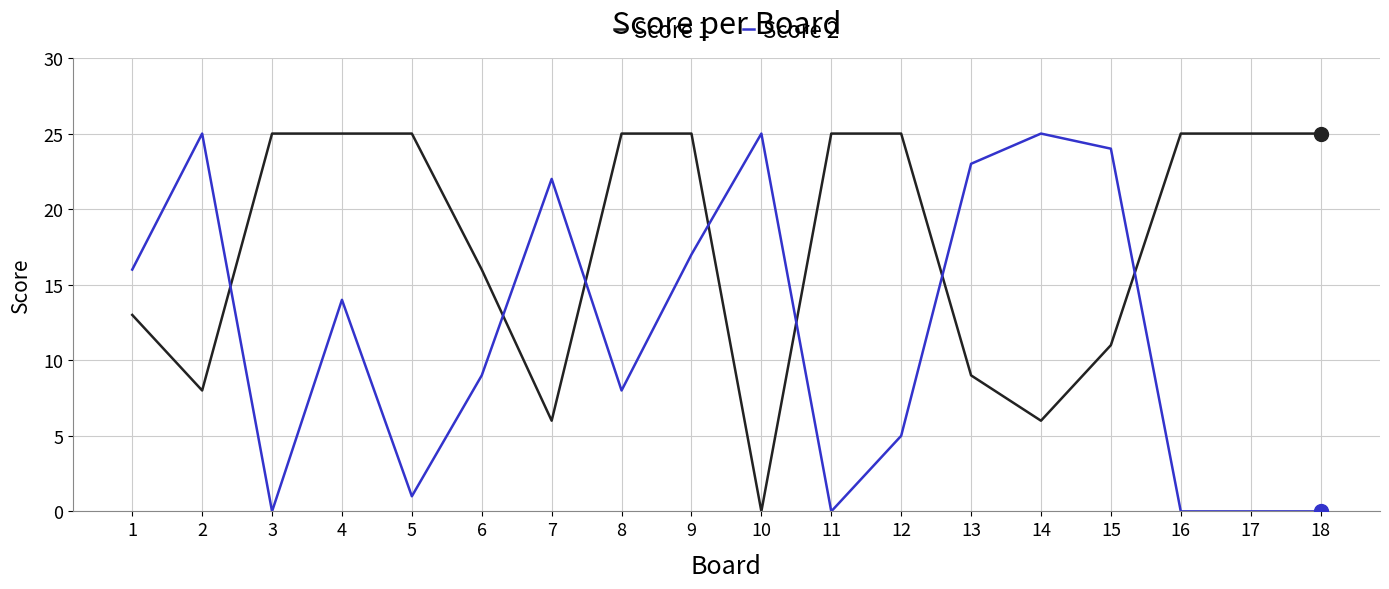

What is the difference between the second highest and minimum values in the Score 1 series?

25